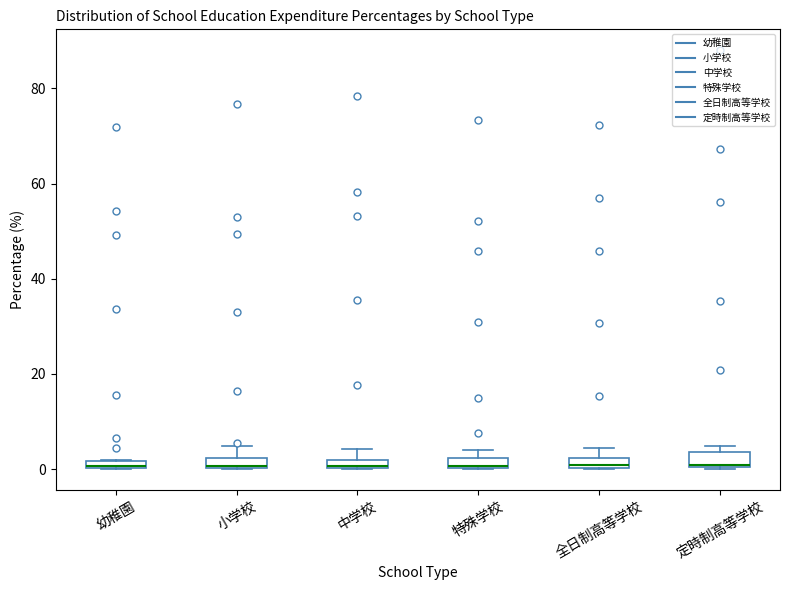

Where is the lower edge of the box for 全日制高等学校 on the y-axis? The values are not printed on the chart, so give them approximately, as read against the axis.

0